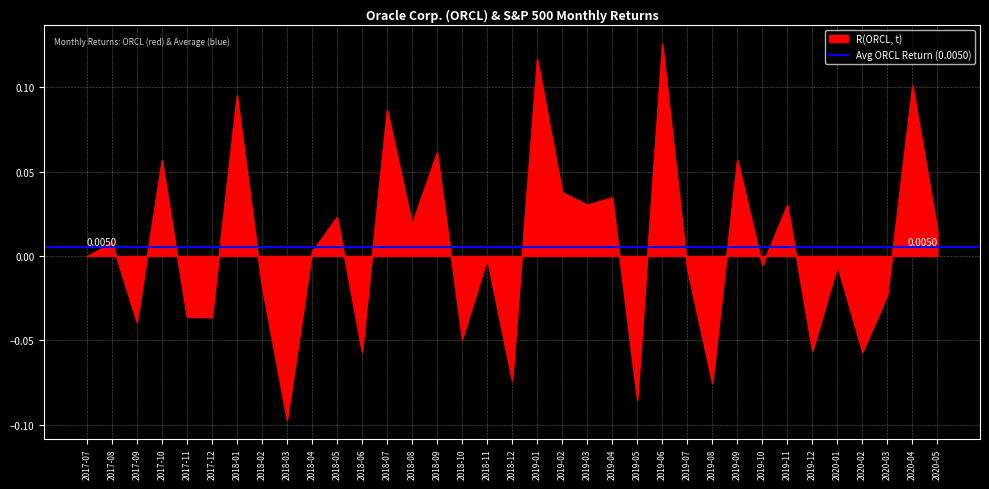

Where does the data first go above 0?

2017-08